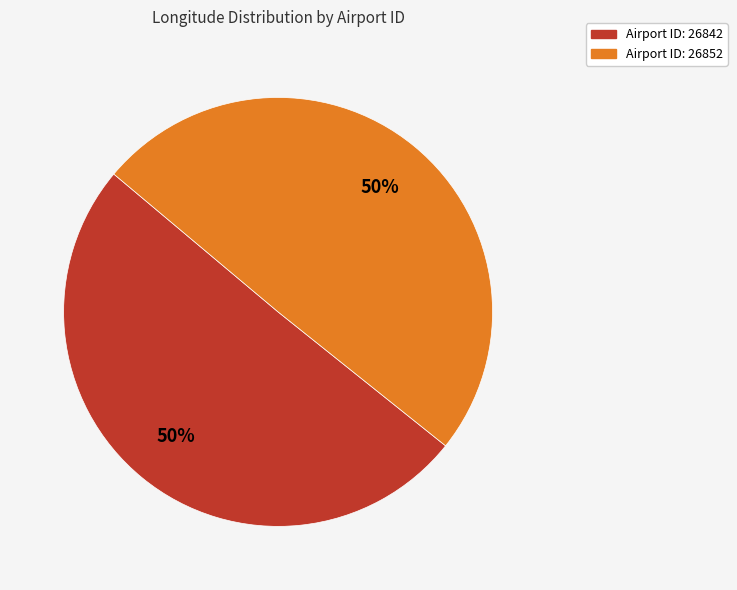

To the nearest percent, what is the average slice percentage?

50%